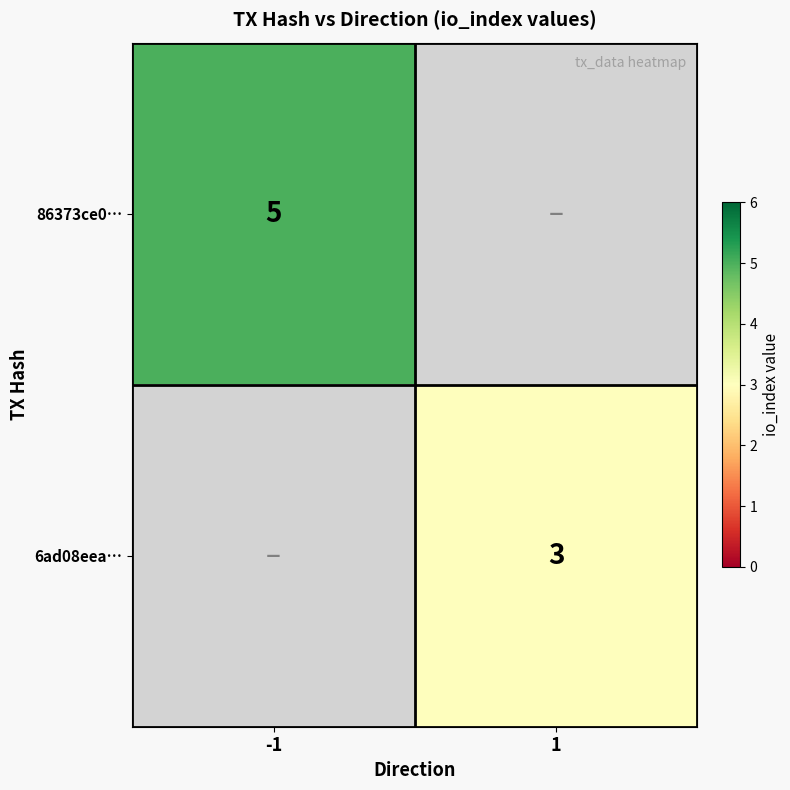

At which category does the chart reach its minimum across all series?

1